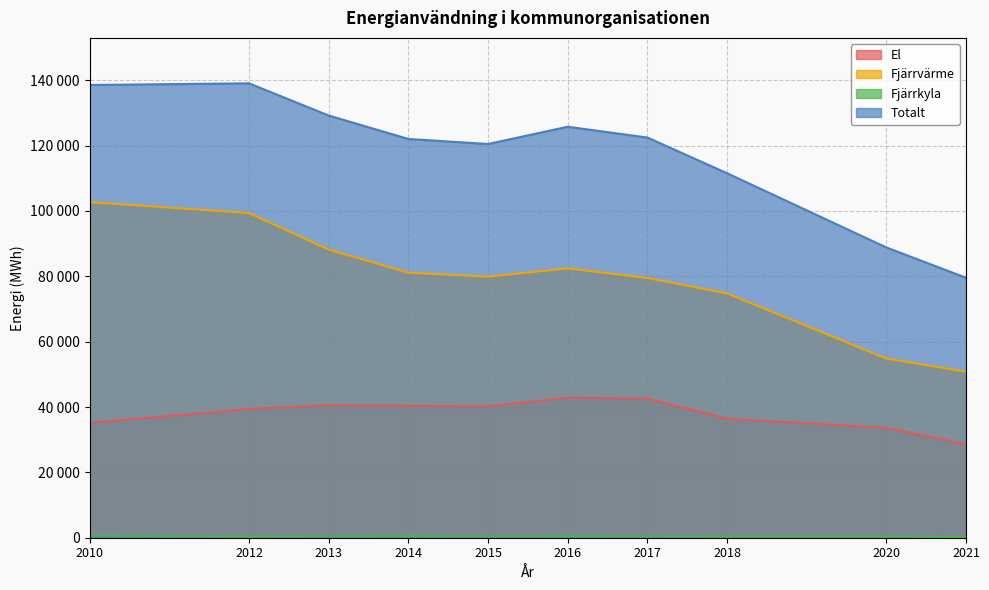

Count the number of data series in this chart.

4